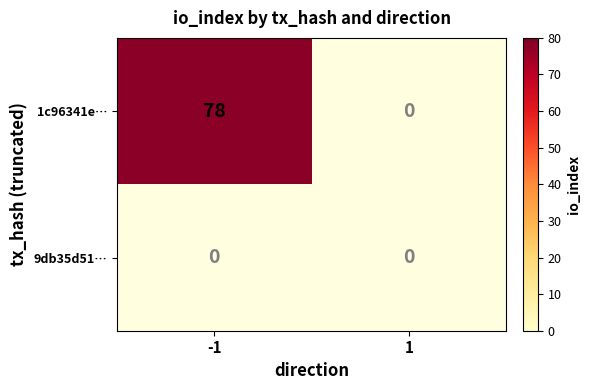

Count the number of data series in this chart.

2